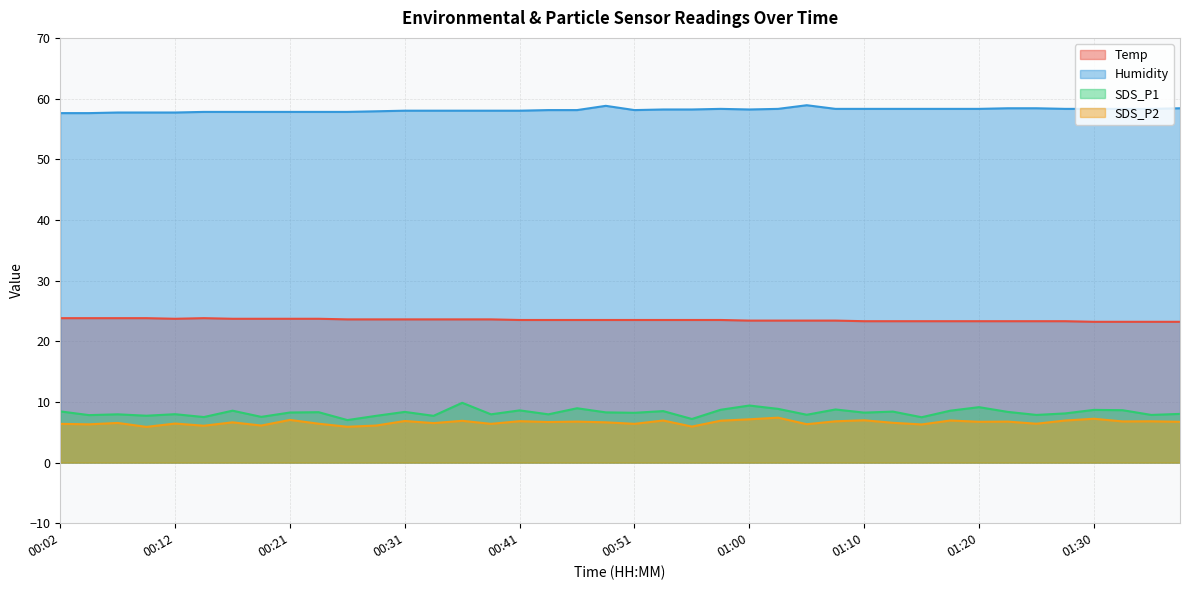

Between 01:38 and 01:20, which is larger?

01:20